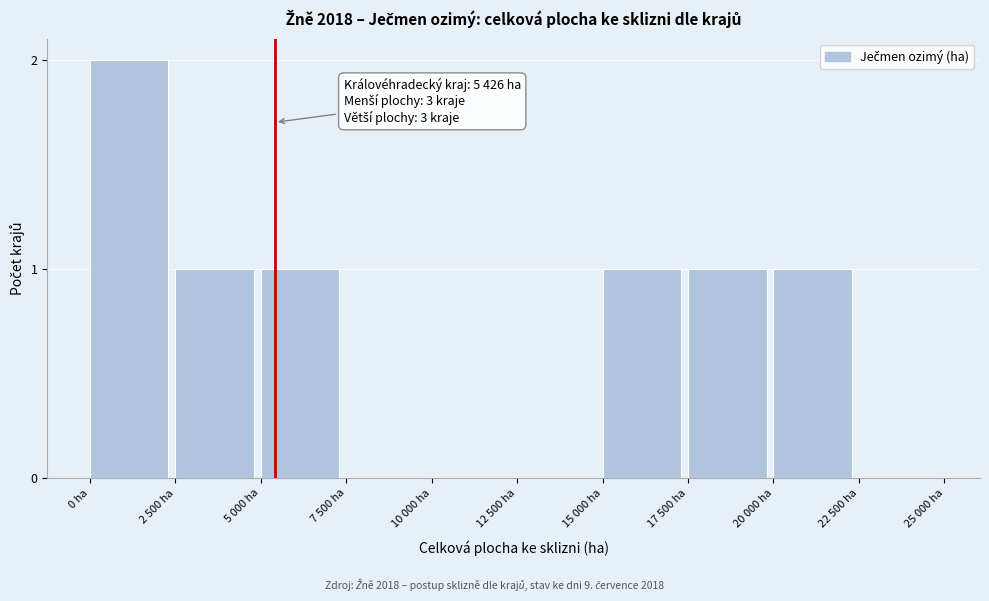

Reading left to right, what are all the values shown in this chart?

0 ha=2	2 500 ha=1	5 000 ha=1	7 500 ha=0	10 000 ha=0	12 500 ha=0	15 000 ha=1	17 500 ha=1	20 000 ha=1	22 500 ha=0